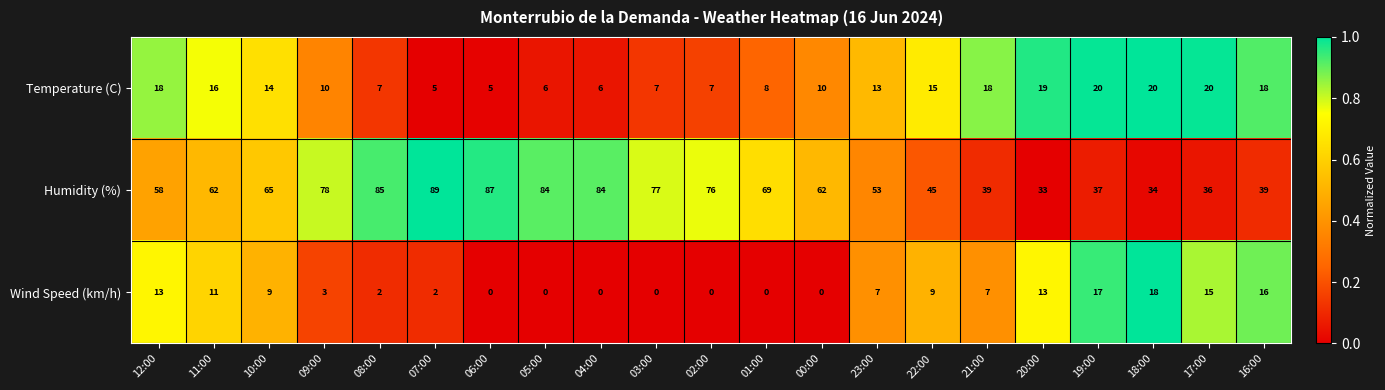

Is it true that Humidity (%) equals 34 at 18:00?

True